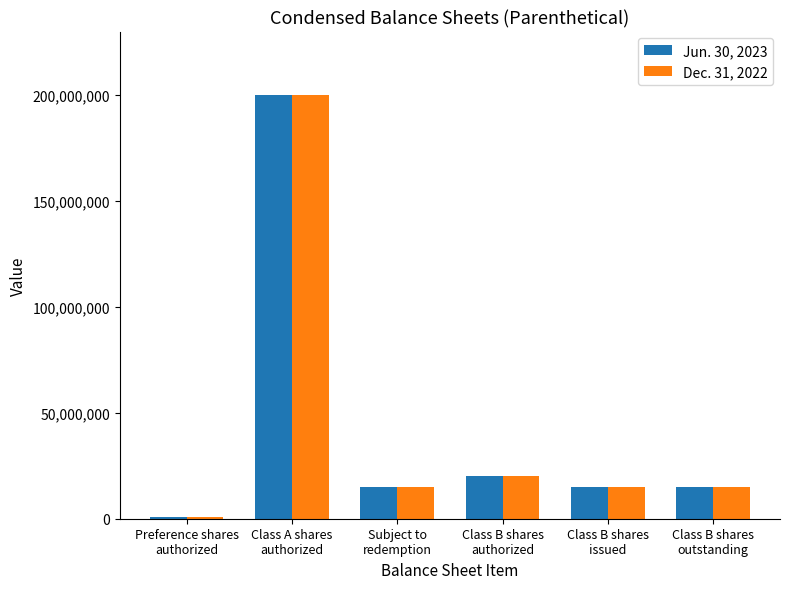

What is the maximum value shown in the chart?

200000000